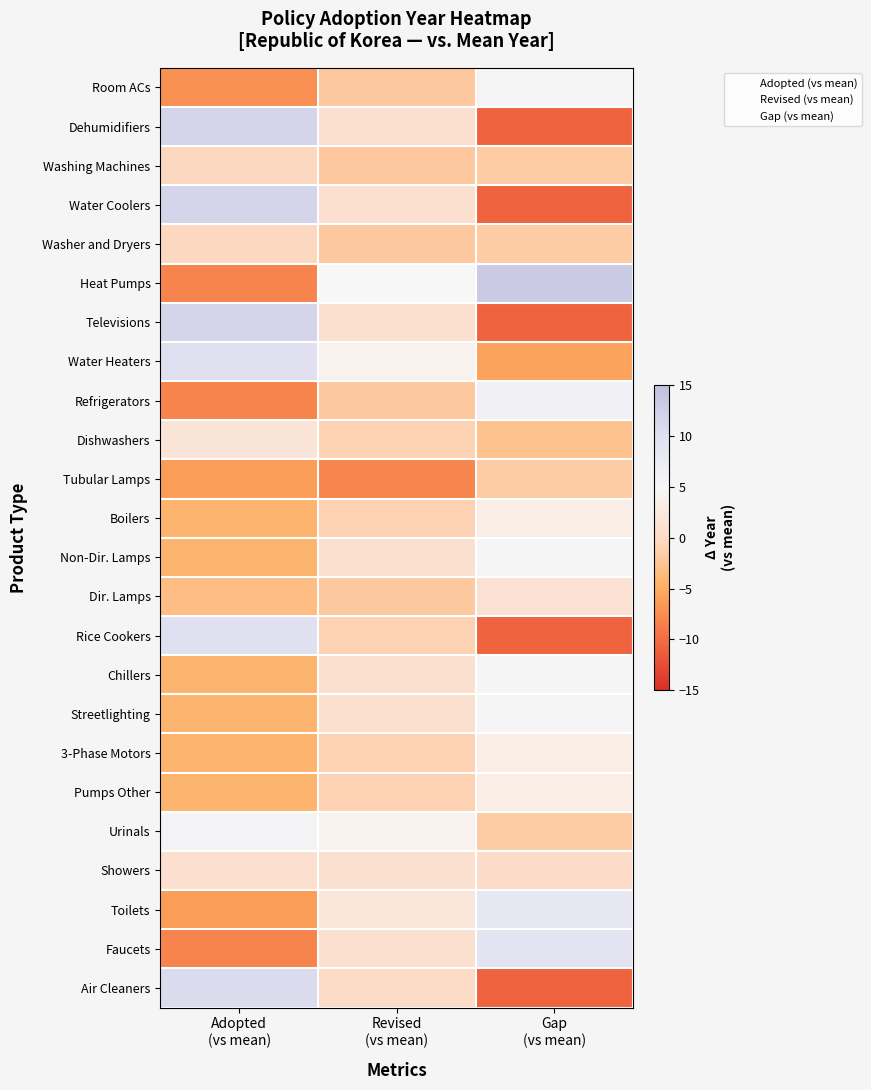

What is the greatest value displayed?

13.2